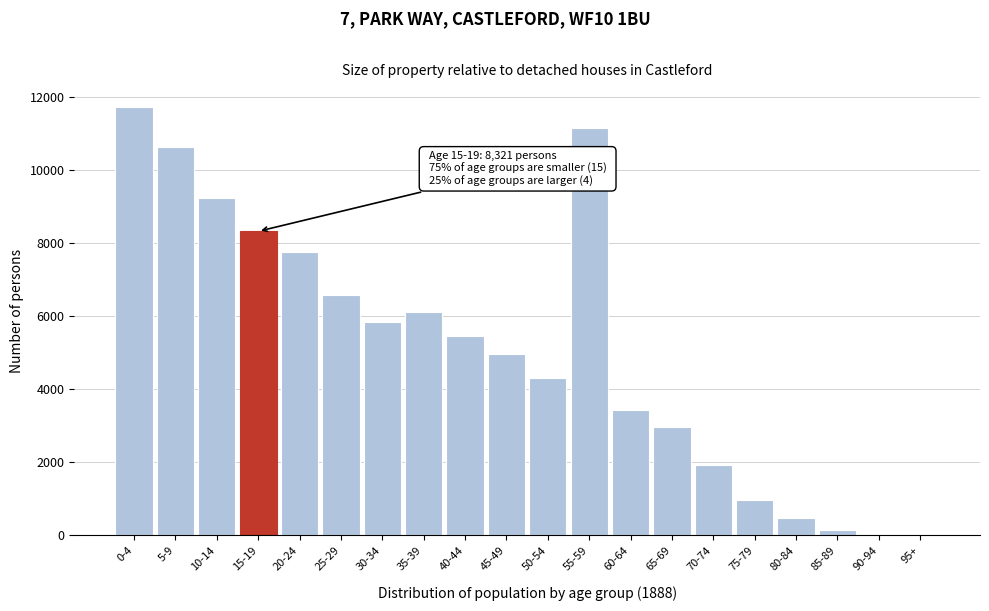

What is the ratio of the value at 65-69 to the value at 75-79?

3.1